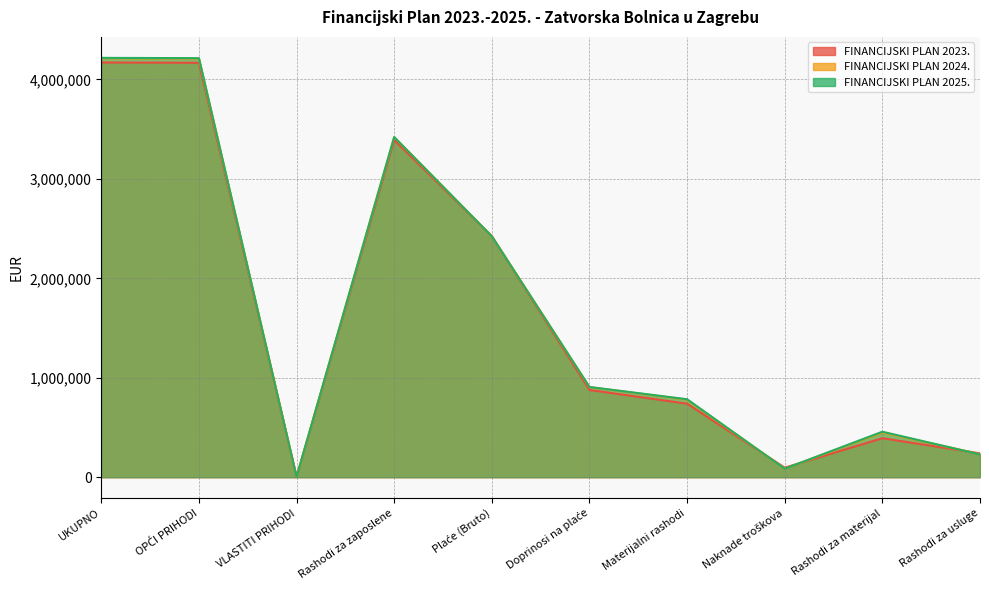

True or false: FINANCIJSKI PLAN 2025. has more than 2 points higher than both neighbors.

False